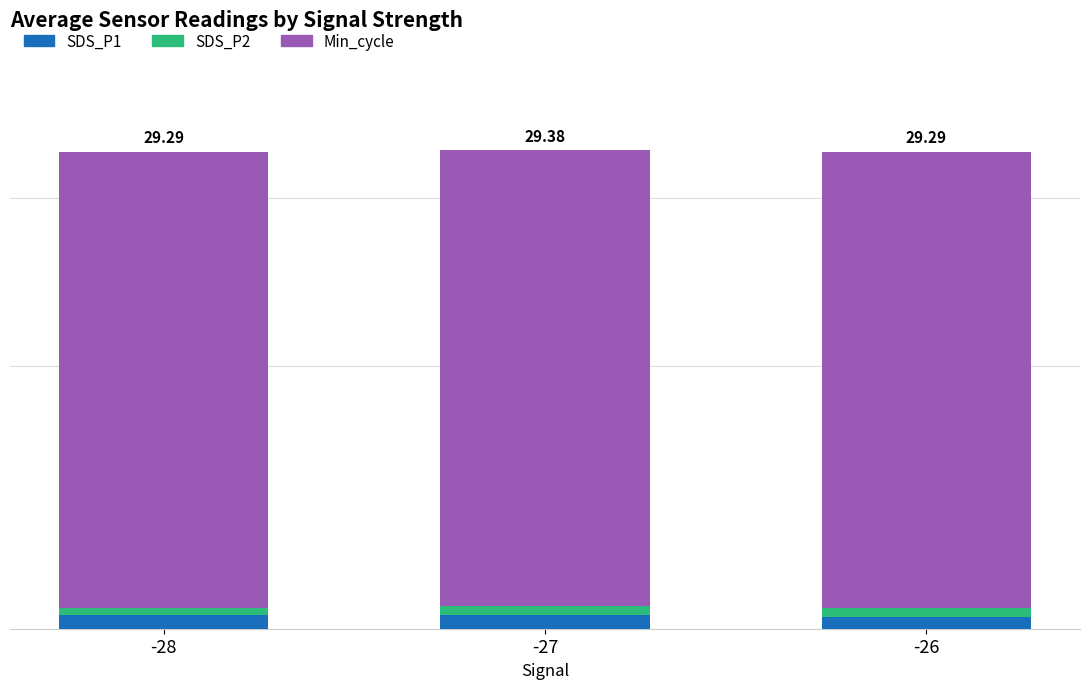

What are all the series names shown in the legend?

SDS_P1, SDS_P2, Min_cycle